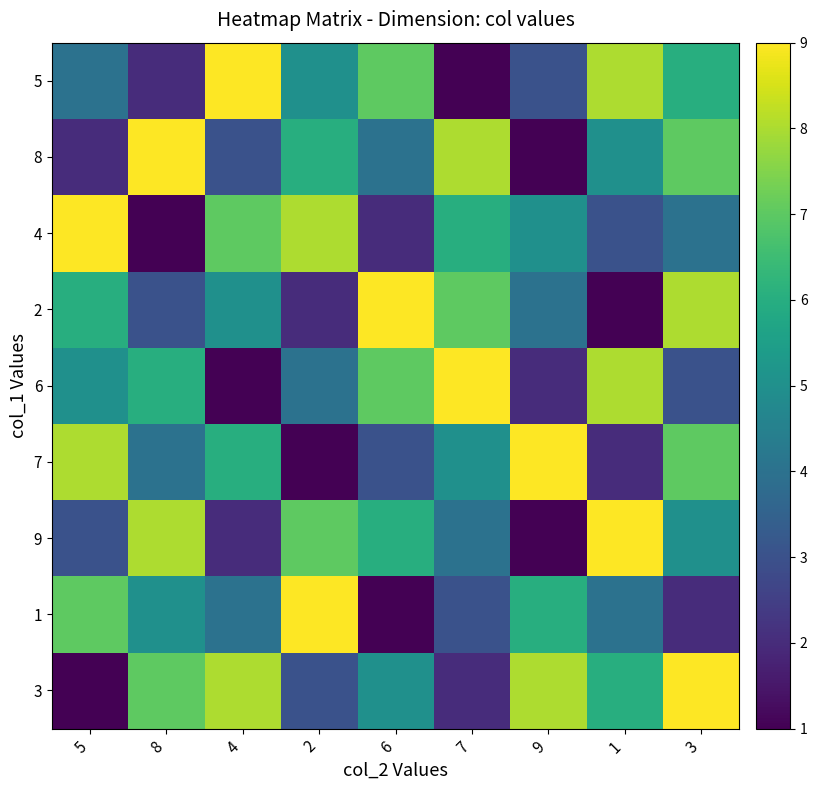

List the series in order of their peak value, highest first.

5, 8, 4, 2, 6, 7, 9, 1, 3